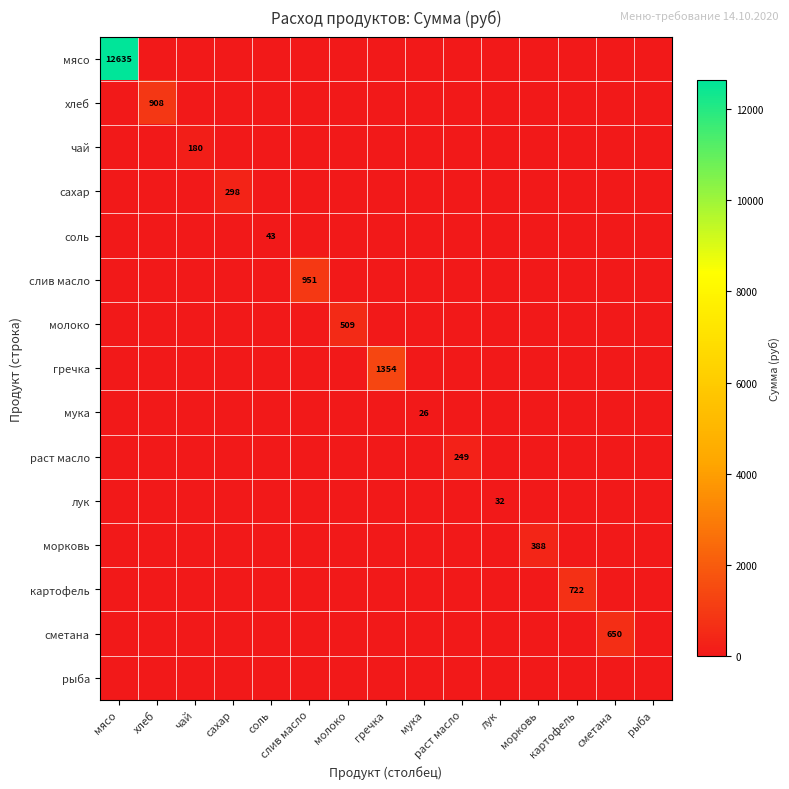

The value of мука at мука is 26. True or false?

True